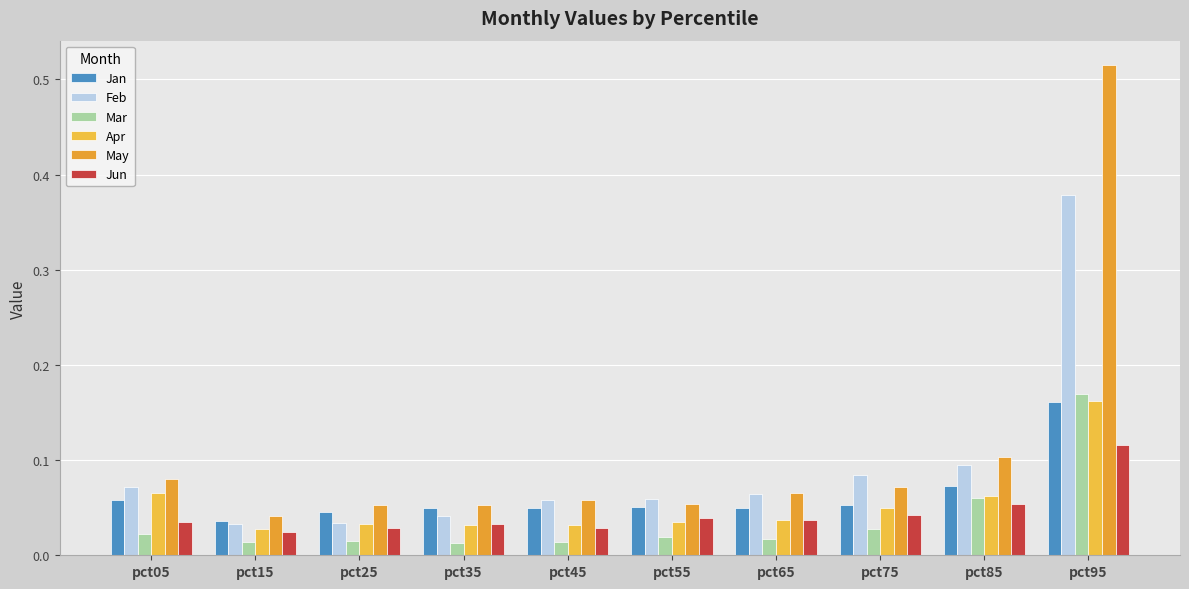

Does the chart contain any negative values?

No